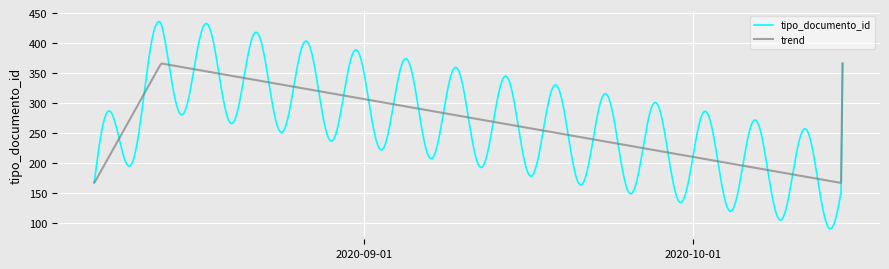

What is the smallest value displayed?

89.7